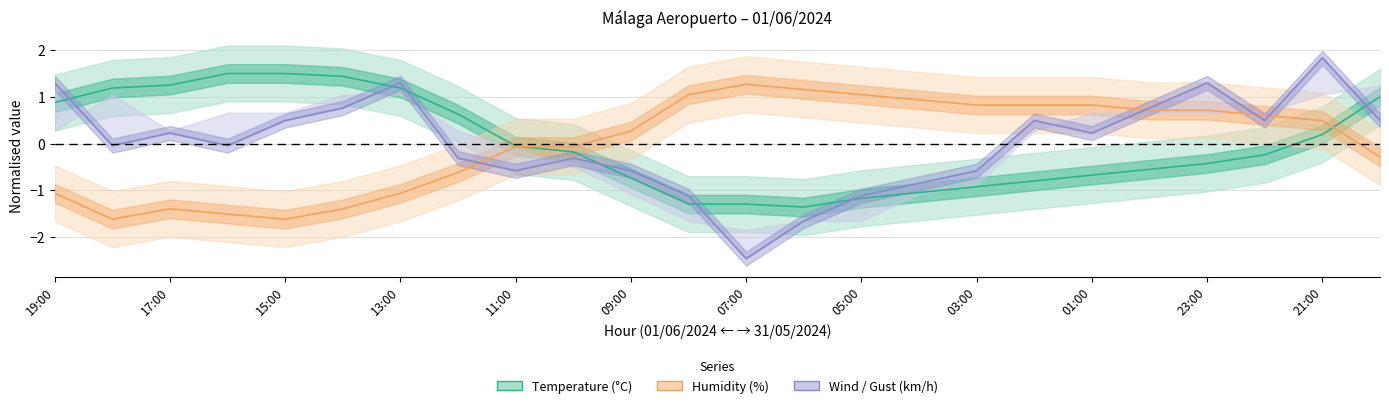

How many data points does each series have?

24